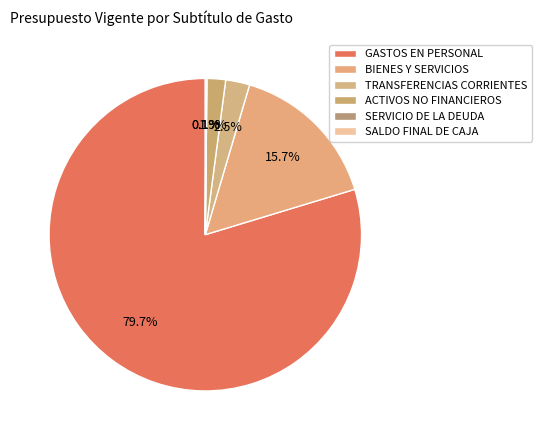

To the nearest percent, what portion does TRANSFERENCIAS CORRIENTES represent?

2%